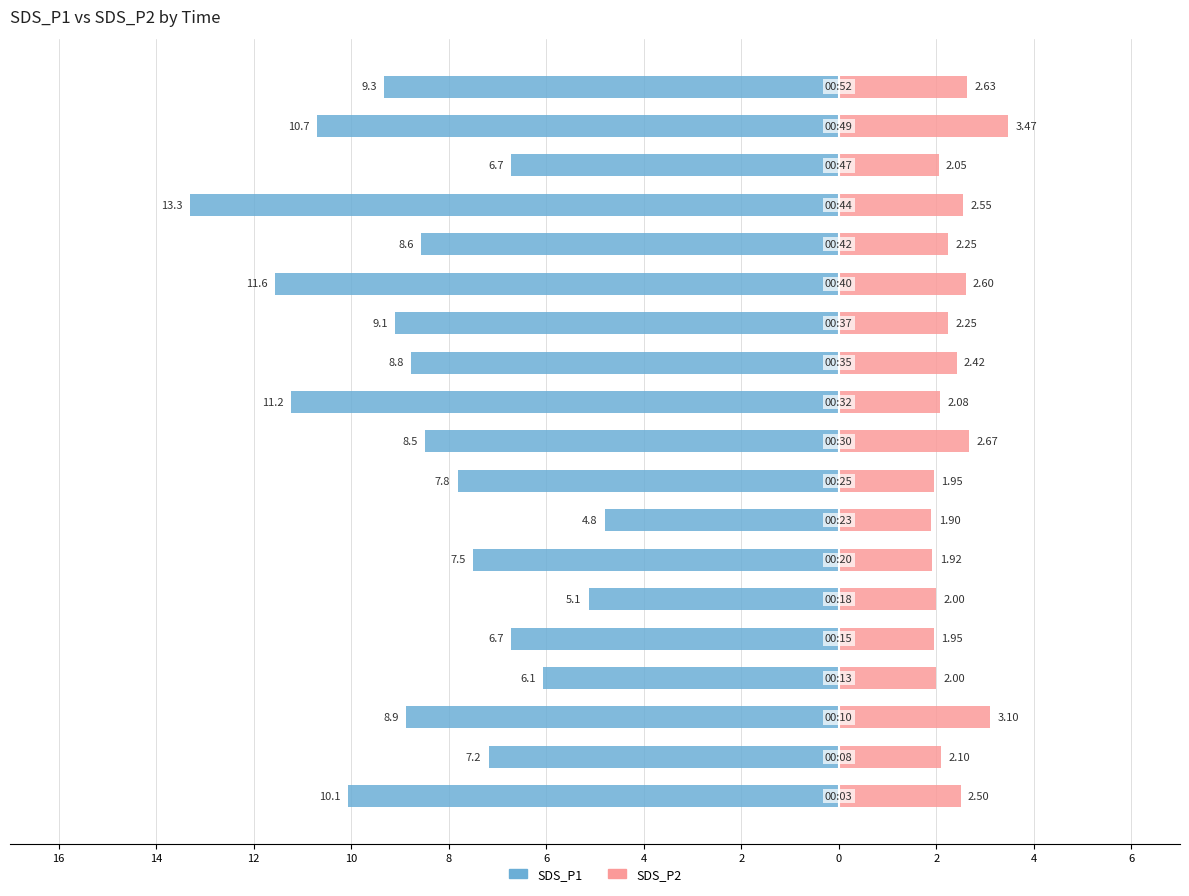

What is the sum of all SDS_P2 values?

44.4